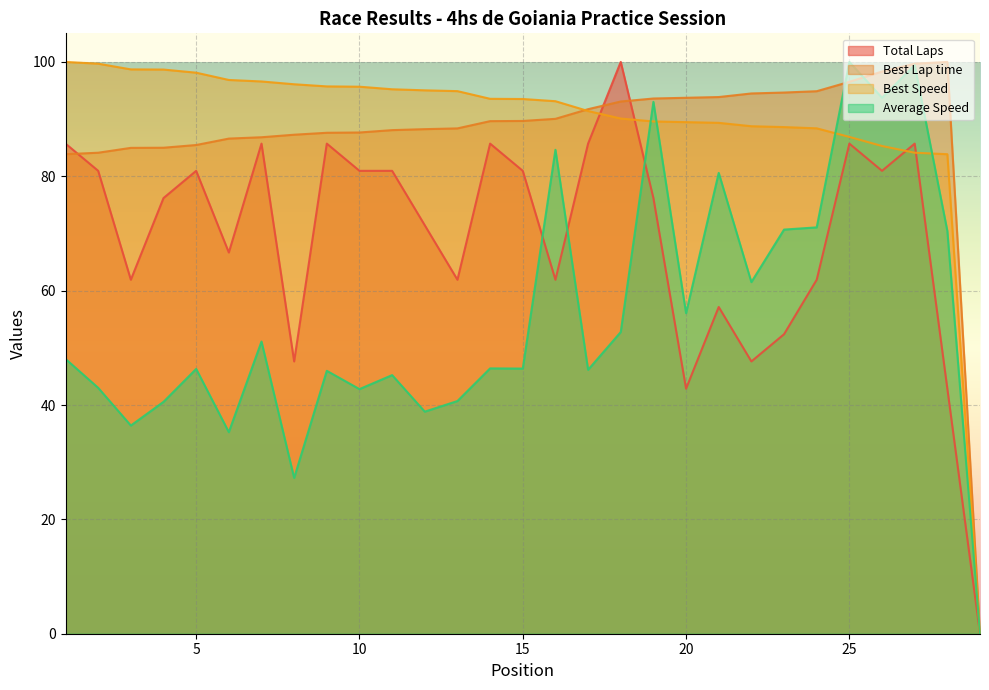

Which label corresponds to the largest value in the chart?

18